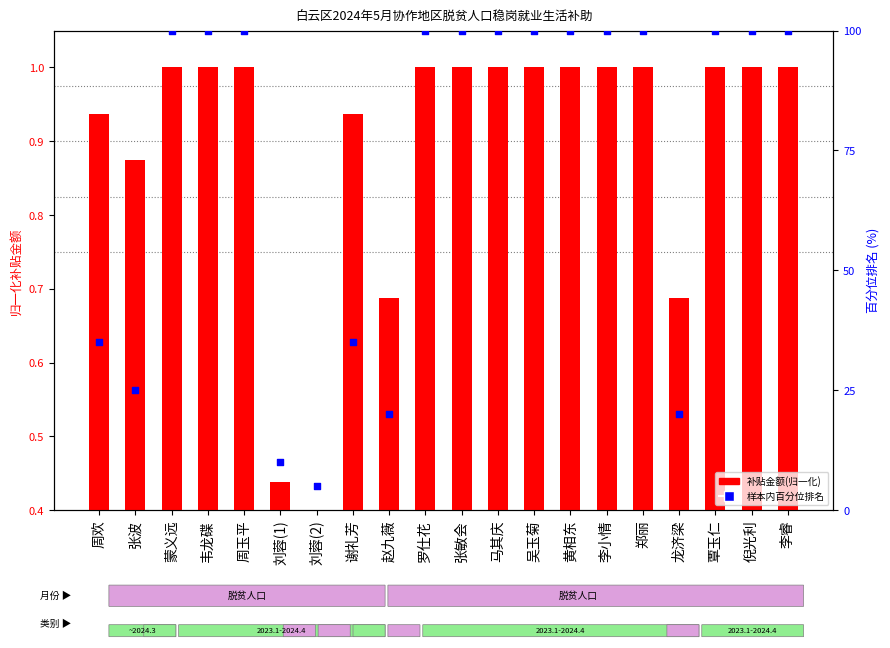

Which series has the largest total across all categories?

样本内百分位排名